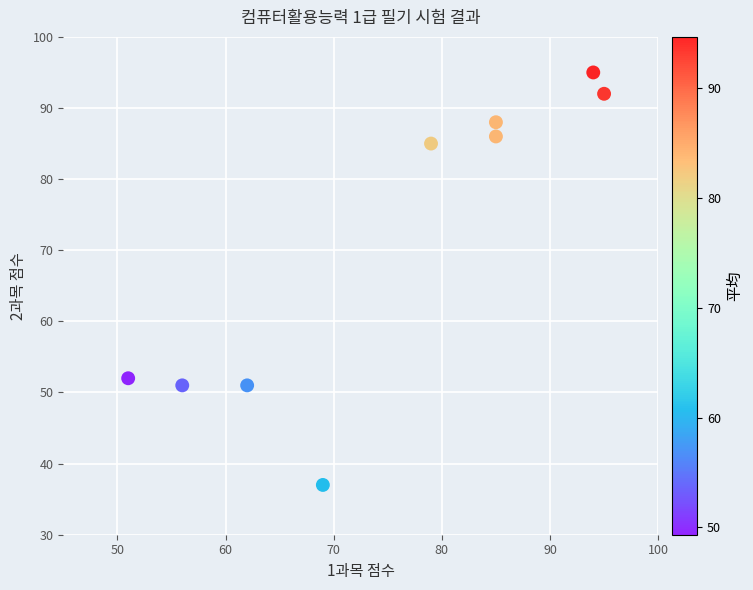

What is the range of Y values (max minus min)?

58